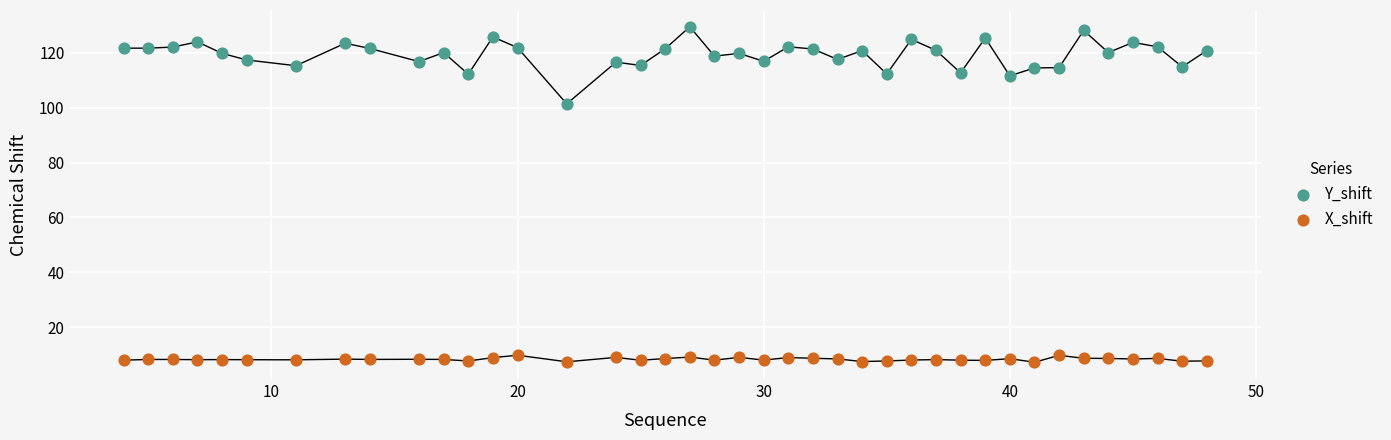

Across all data points, what is the range of Y values (max minus min)?

122.3